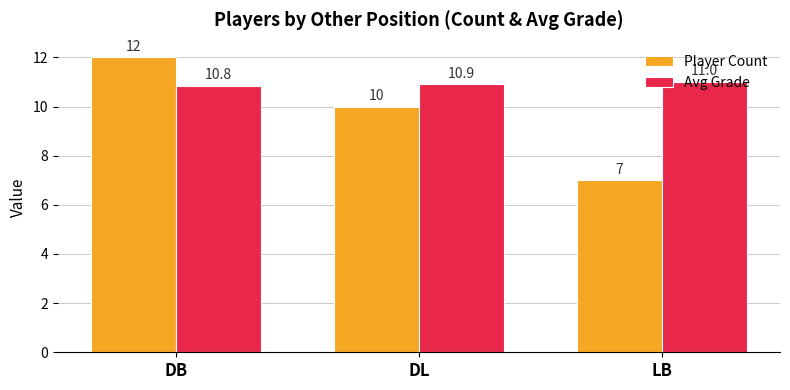

What is the greatest value displayed?

12.0